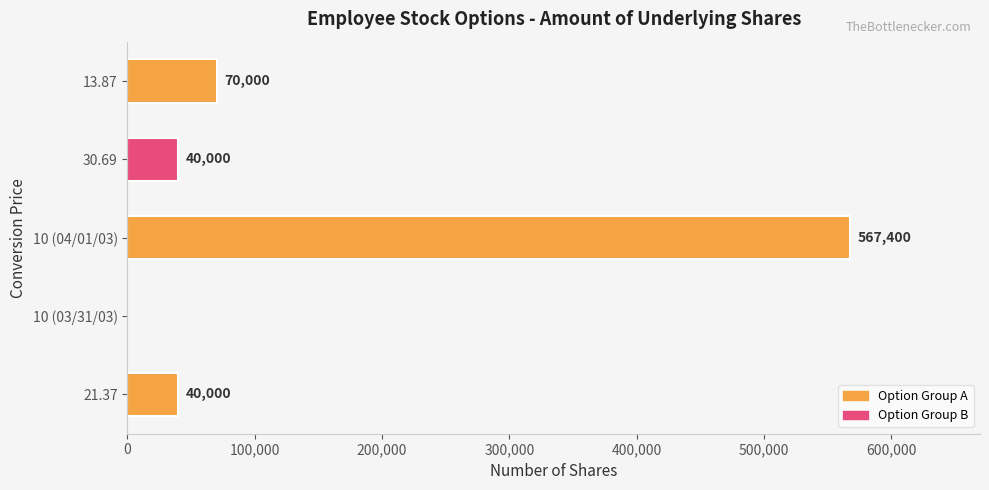

At which label is the value closest to 283700?

13.87